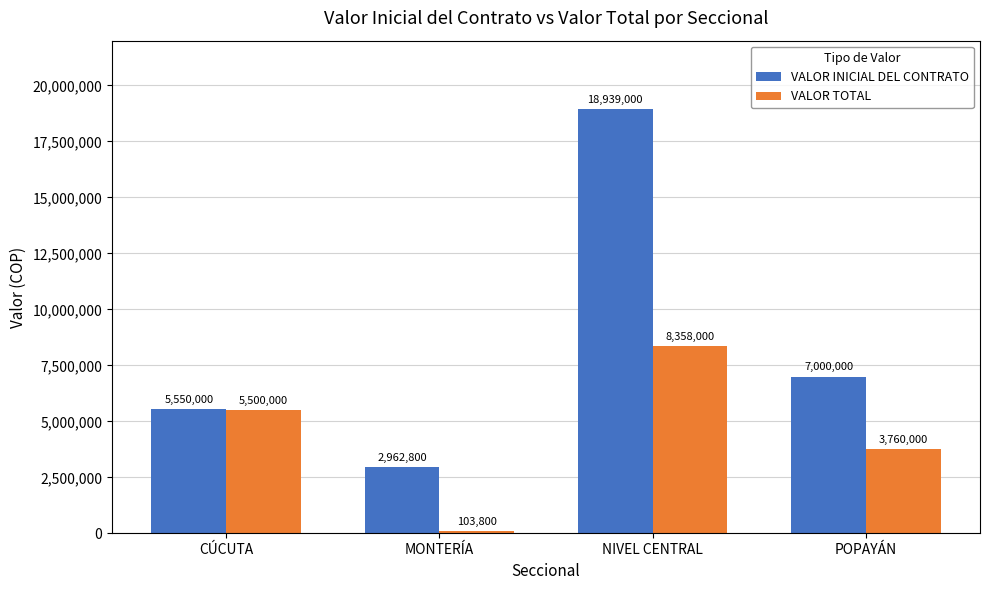

What value does the VALOR INICIAL DEL CONTRATO series have at CÚCUTA?

5550000